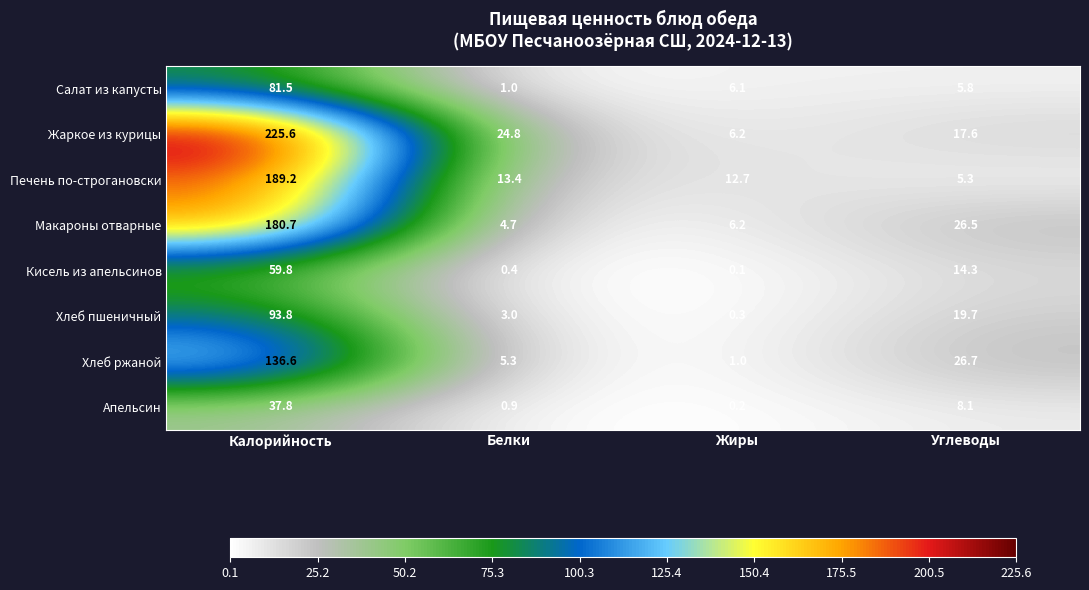

The Салат из капусты series shows 140.5 at Калорийность. True or false?

False